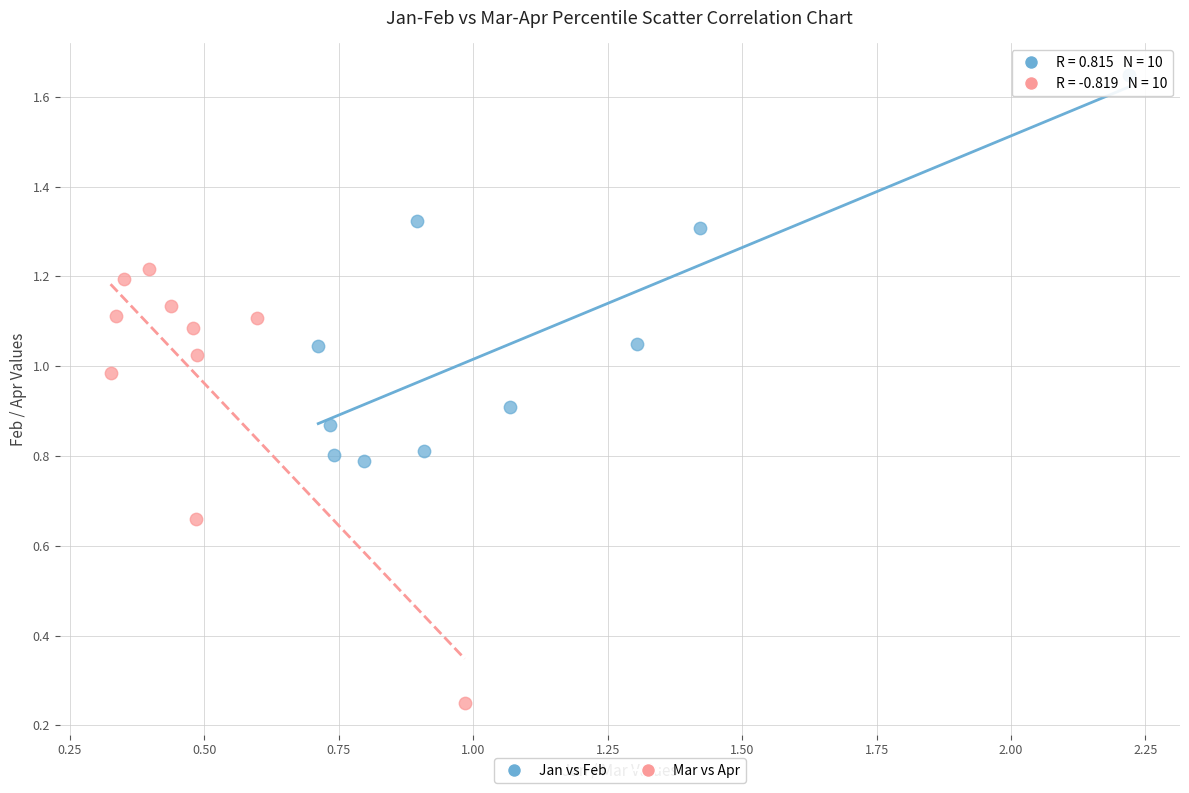

Which series has the largest Y range (max minus min)?

Mar vs Apr